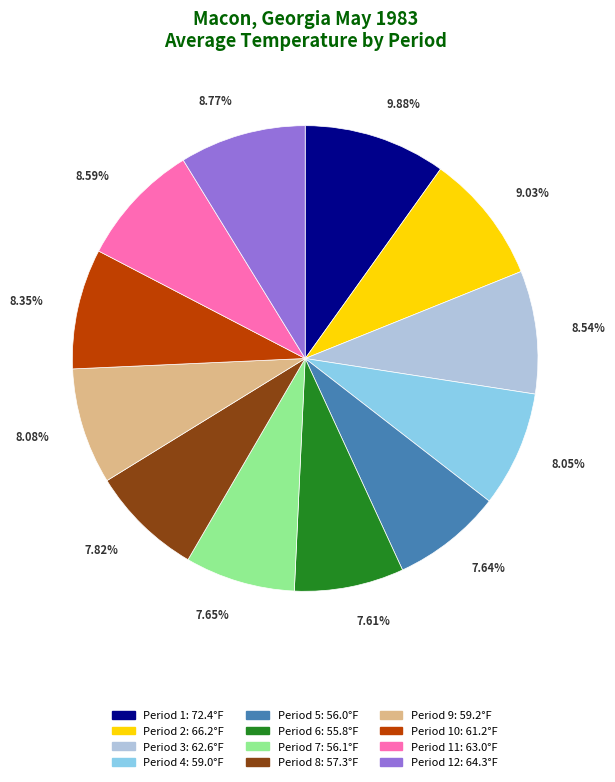

Does any single category account for the majority?

No